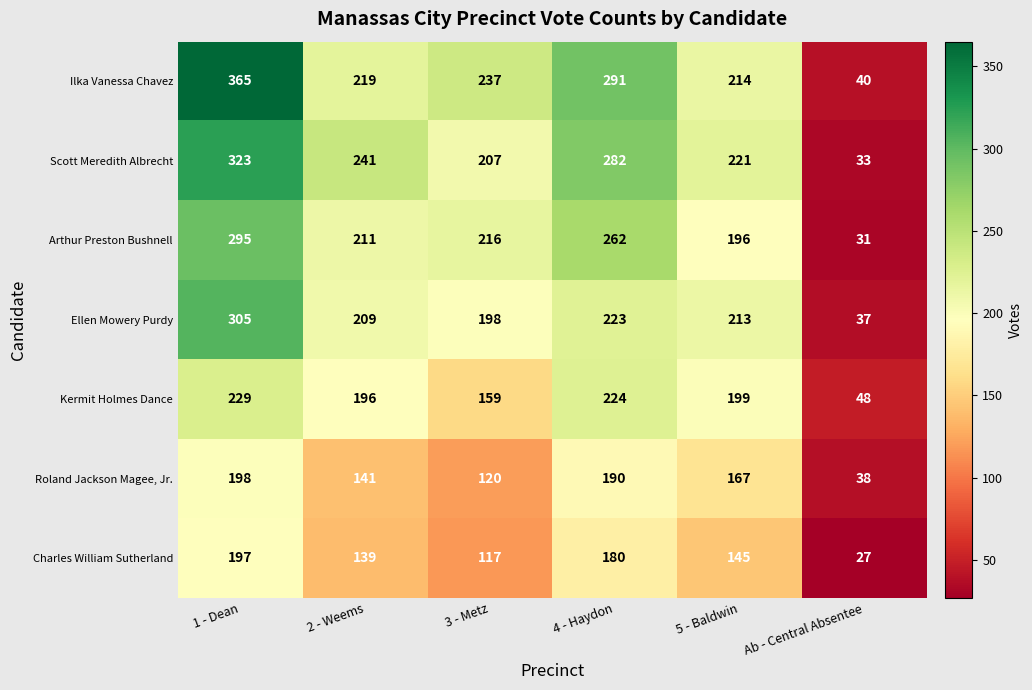

Where is Charles William Sutherland nearest to the value 112?

3 - Metz